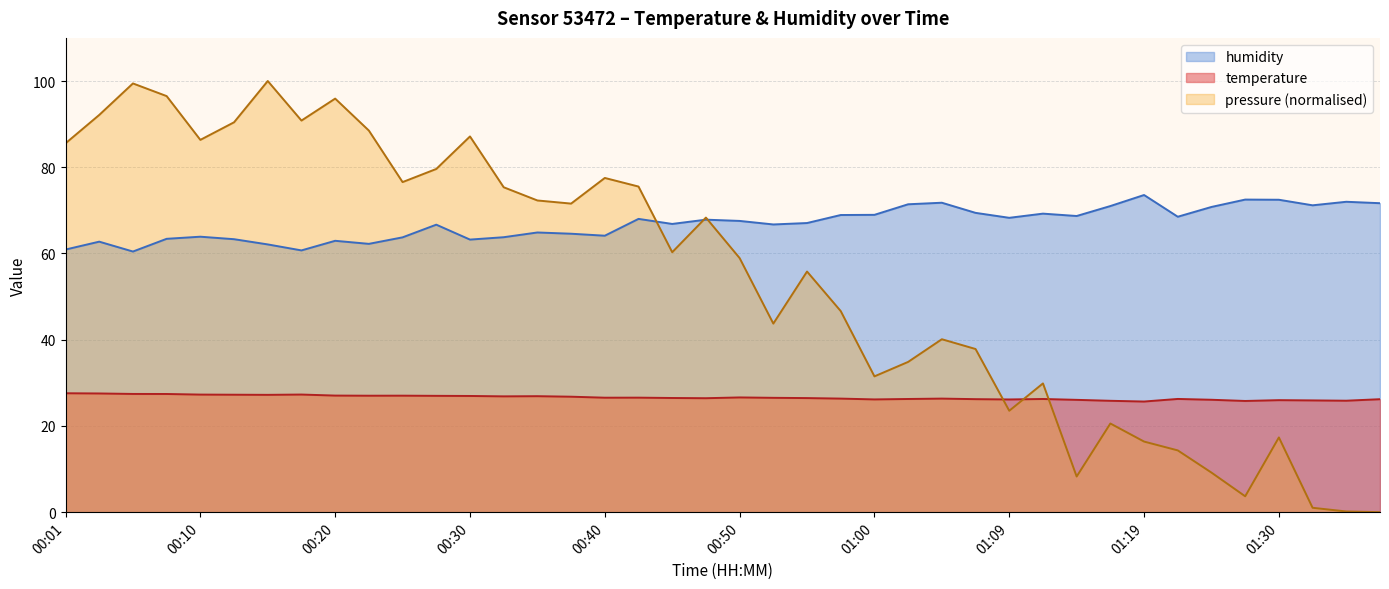

List the labels in order of humidity value, largest first.

01:19, 01:26, 01:30, 01:34, 01:05, 01:37, 01:02, 01:32, 01:17, 01:24, 01:07, 01:12, 01:00, 00:57, 01:14, 01:22, 01:09, 00:42, 00:47, 00:50, 00:55, 00:45, 00:52, 00:28, 00:35, 00:37, 00:40, 00:10, 00:32, 00:25, 00:08, 00:13, 00:30, 00:20, 00:03, 00:23, 00:15, 00:01, 00:18, 00:06